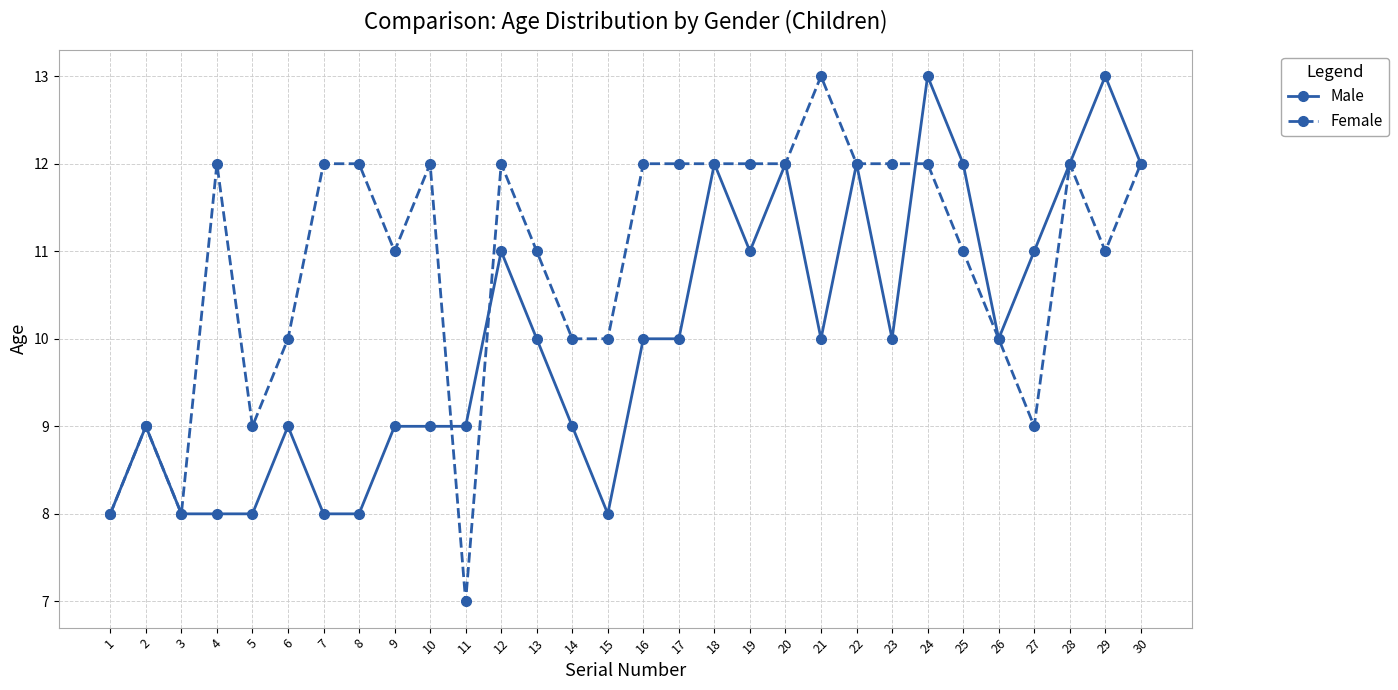

How many Male values are between 9 and 12?

21